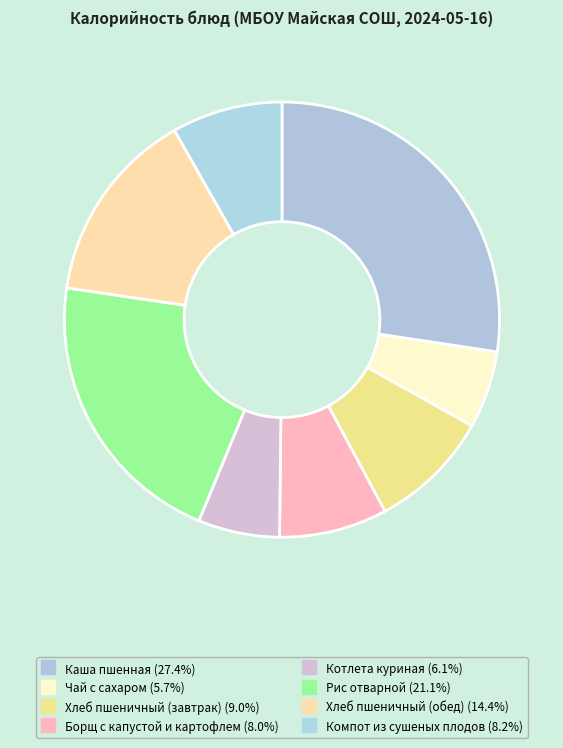

To the nearest percent, what is the combined percentage of Рис отварной and Борщ с капустой и картофлем?

29%